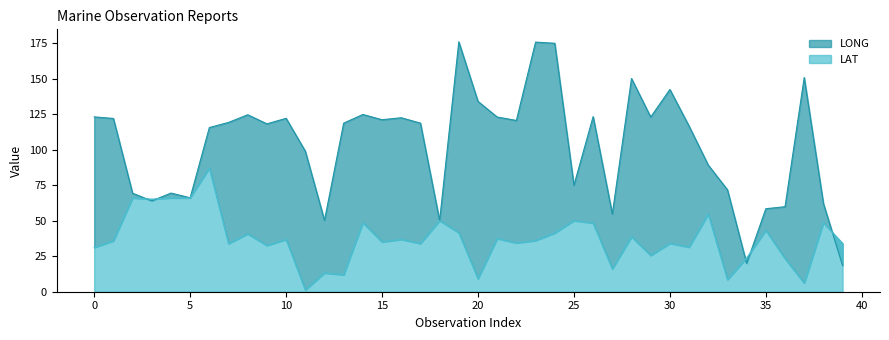

Between which two adjacent categories do LAT and LONG first intersect?

2 and 3